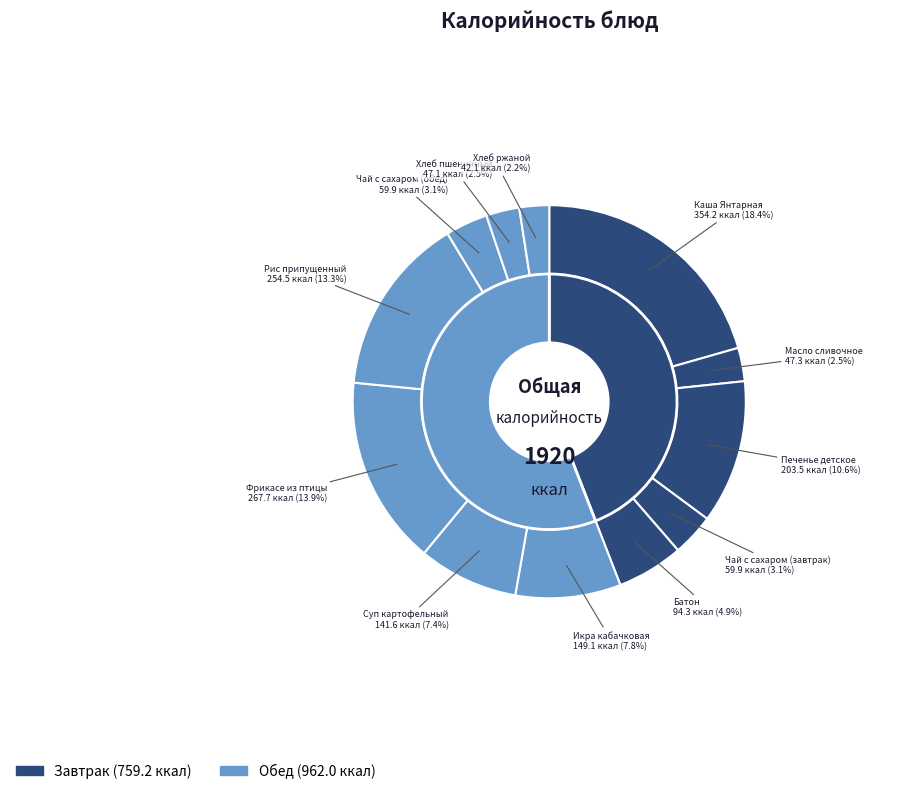

To the nearest percent, what is the average slice percentage?

8%